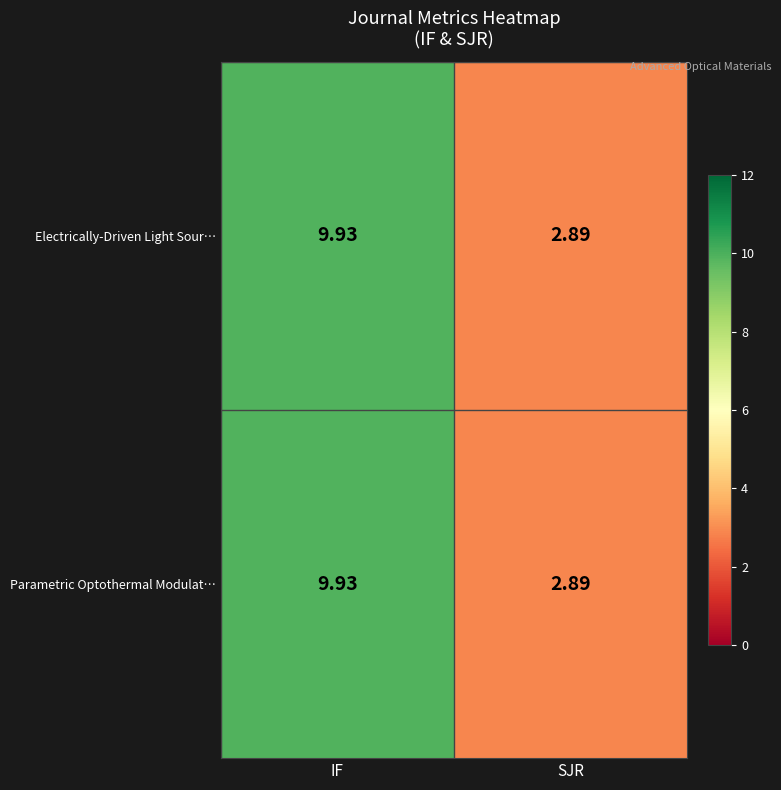

Where is Electrically-Driven Light Sour… nearest to the value 6?

SJR